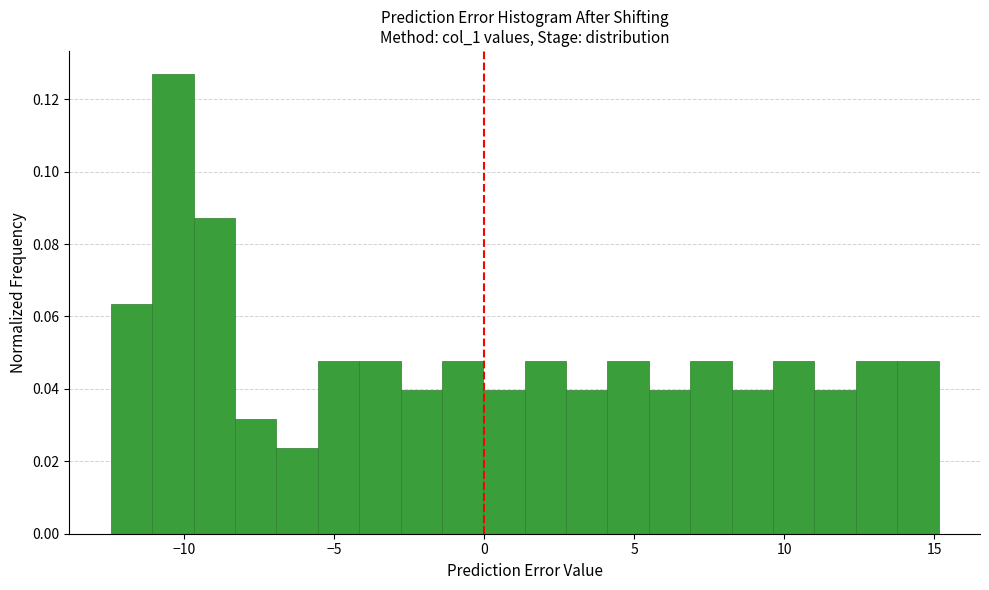

Read against the x-axis, roughly where is the centre of the tallest bar?

-10.5